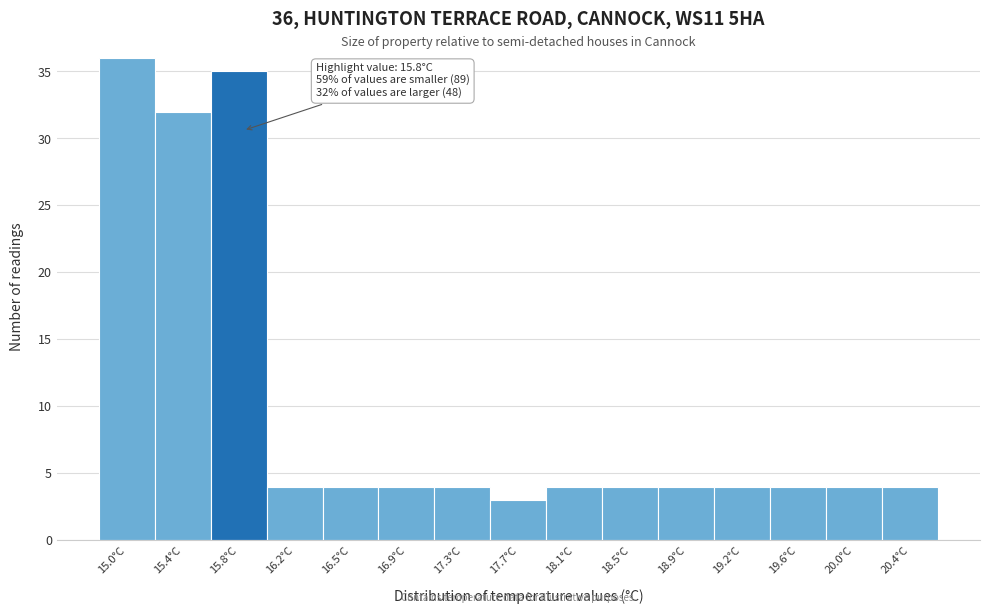

Over which range of the x-axis is the bar tallest?

14.80 to 15.20